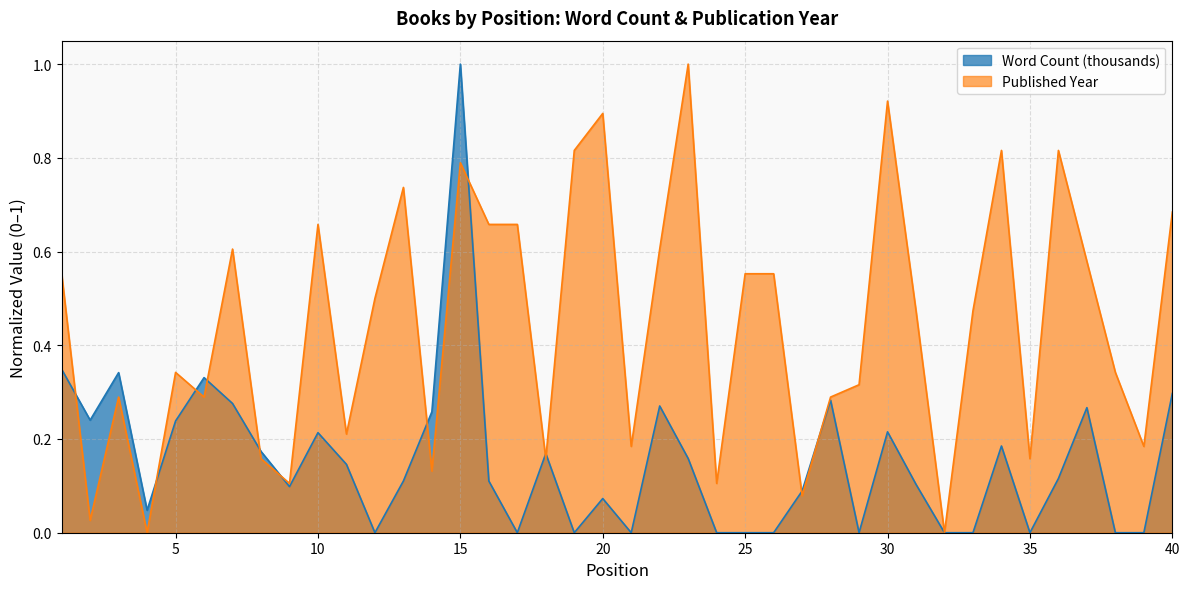

List the series in order of their peak value, lowest first.

Word Count (thousands), Published Year